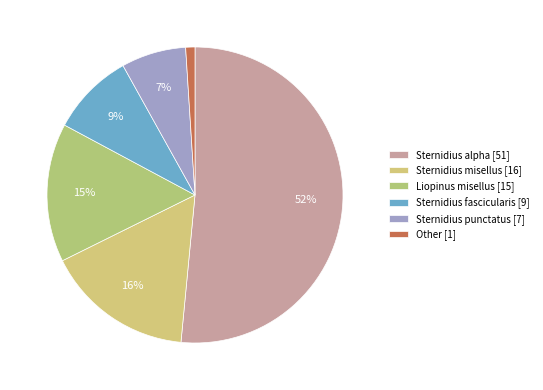

What percentage is NOT represented by Other?

99.0%